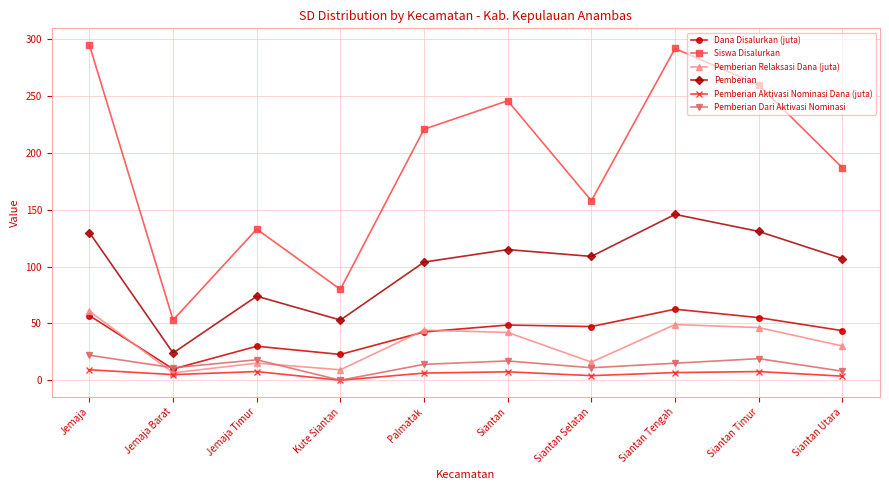

After their last crossing, which series has the higher values: Pemberian Dari Aktivasi Nominasi or Pemberian Relaksasi Dana (juta)?

Pemberian Relaksasi Dana (juta)